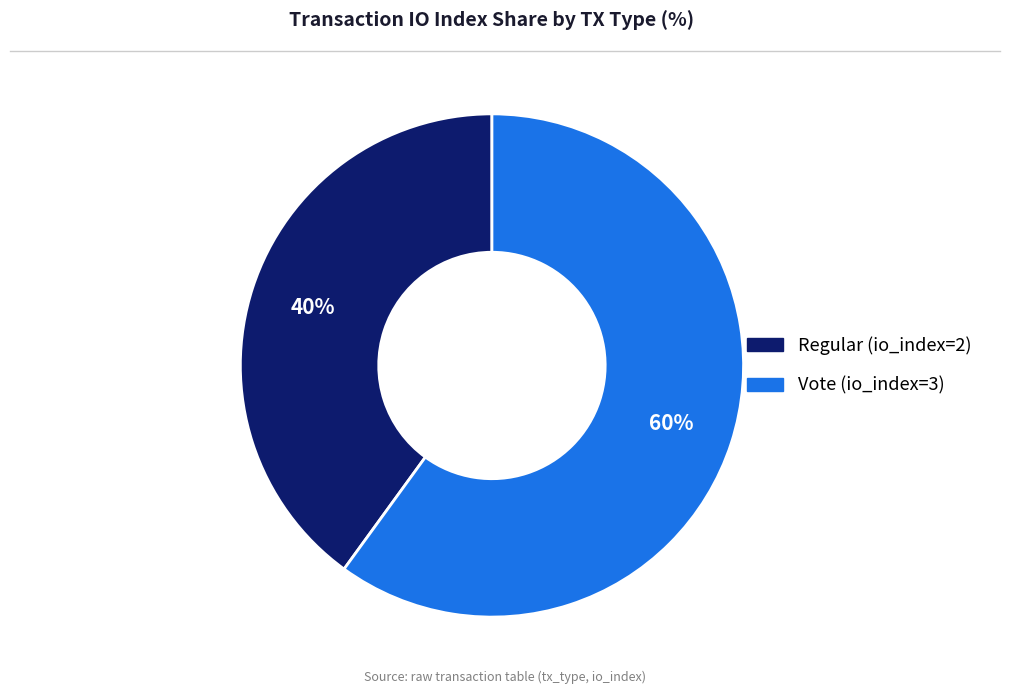

What is the largest slice in the pie chart?

Vote (io_index=3)